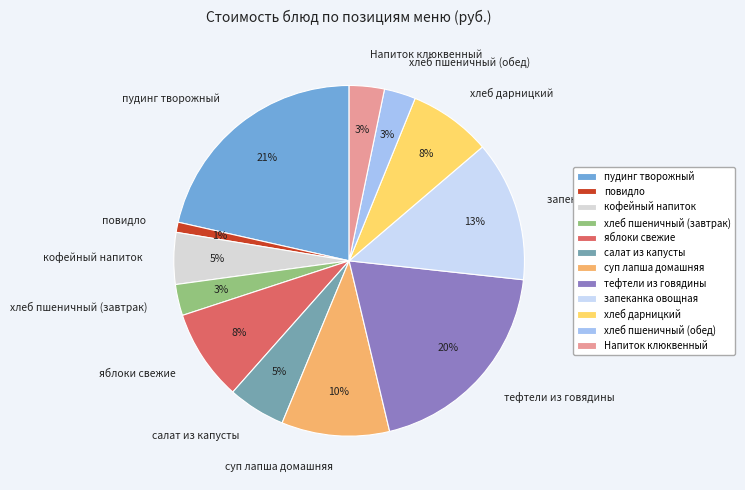

Do яблоки свежие and салат из капусты together represent more than half of the pie?

No